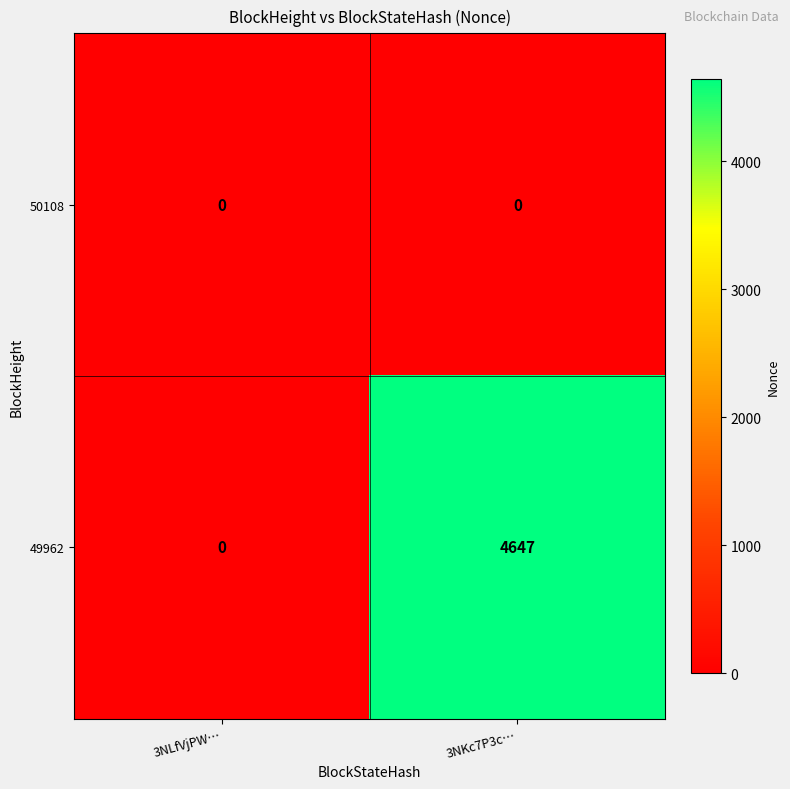

The value of 50108 at 3NLfVjPW… is 0. True or false?

True